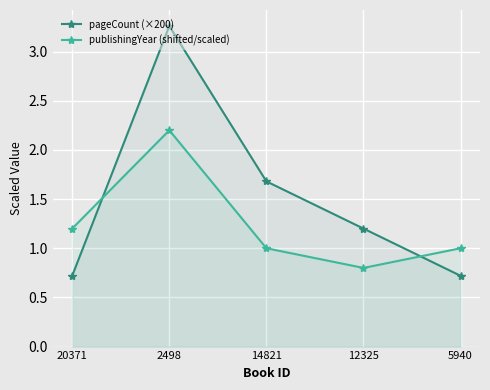

What is the greatest value displayed?

3.3